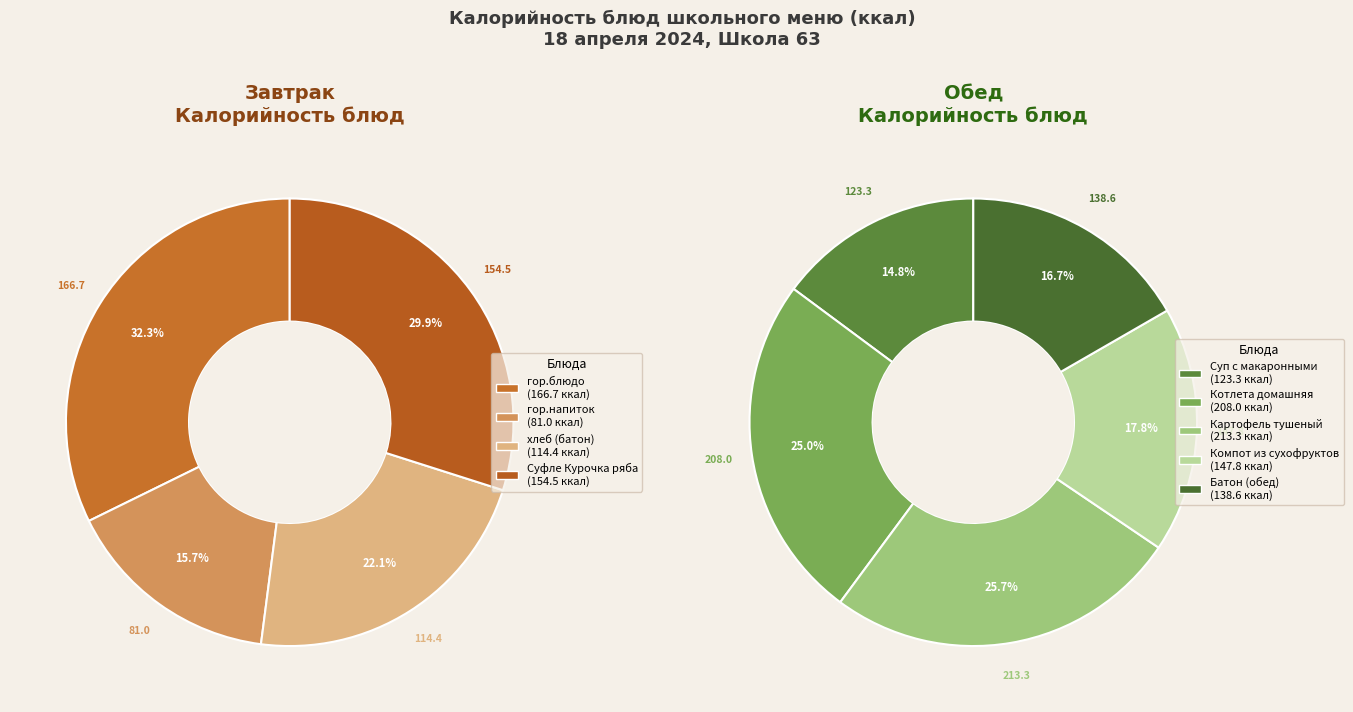

Does Котлета домашняя account for over 50% of the chart?

No